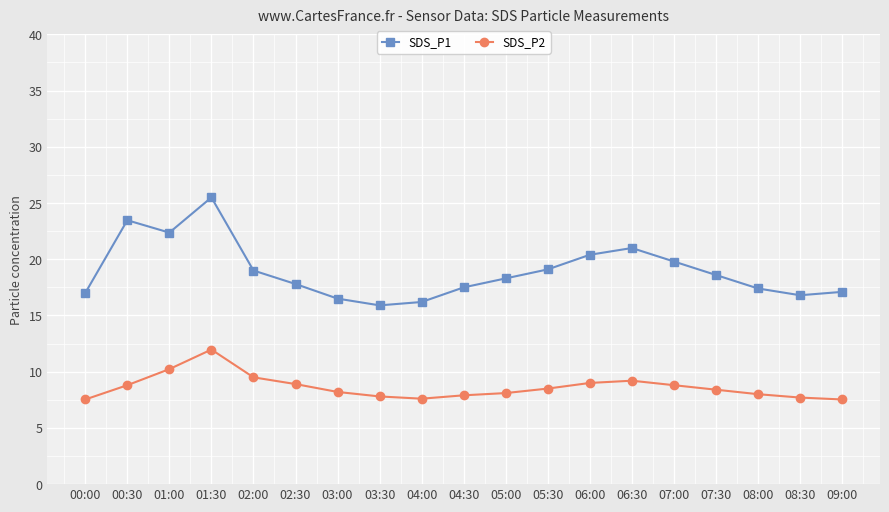

What is the label of the 1st point from the right?

09:00